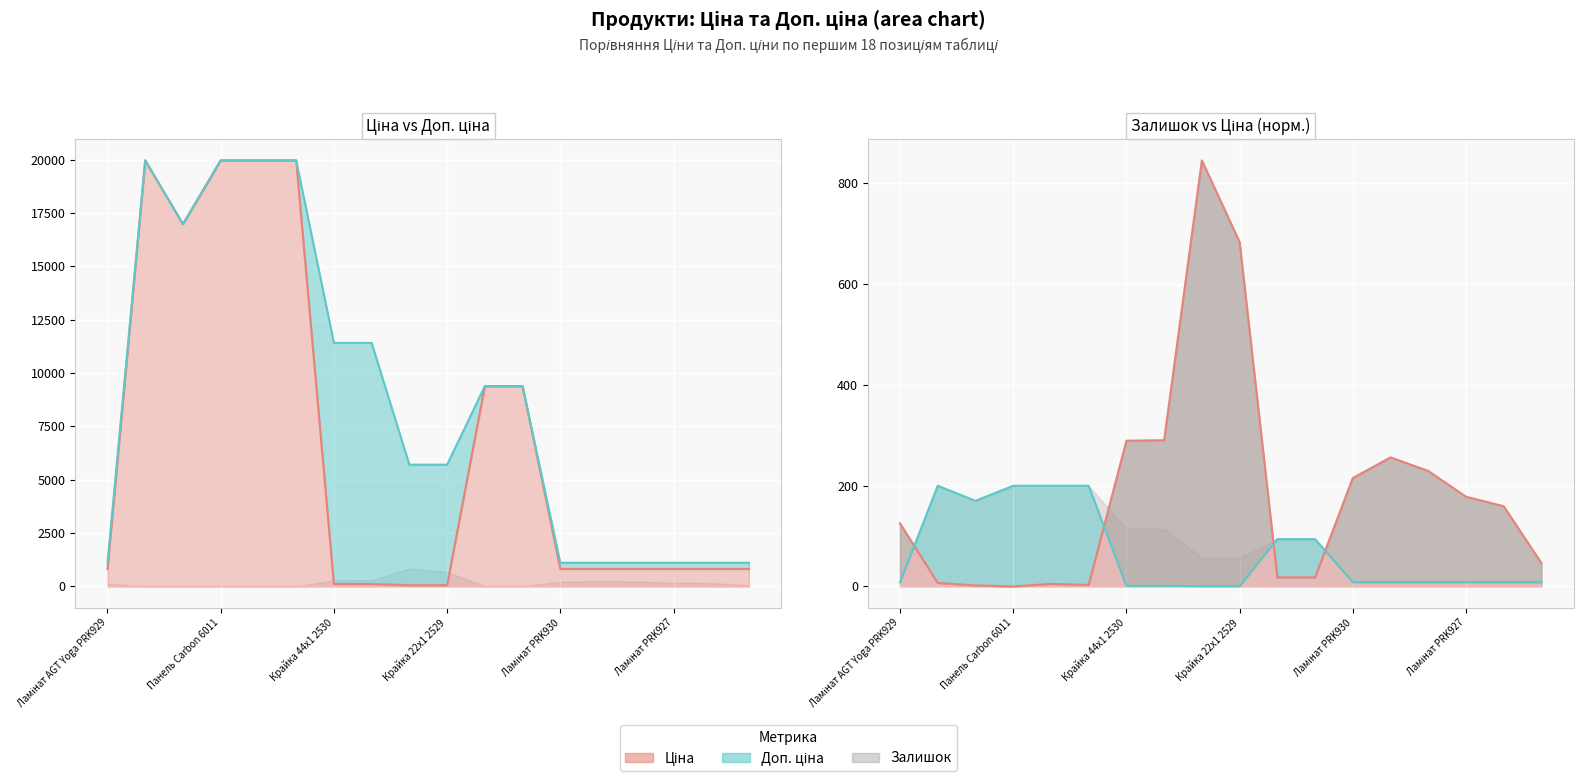

What is the label of the 16th point from the right?

Крайка 44x1 2530